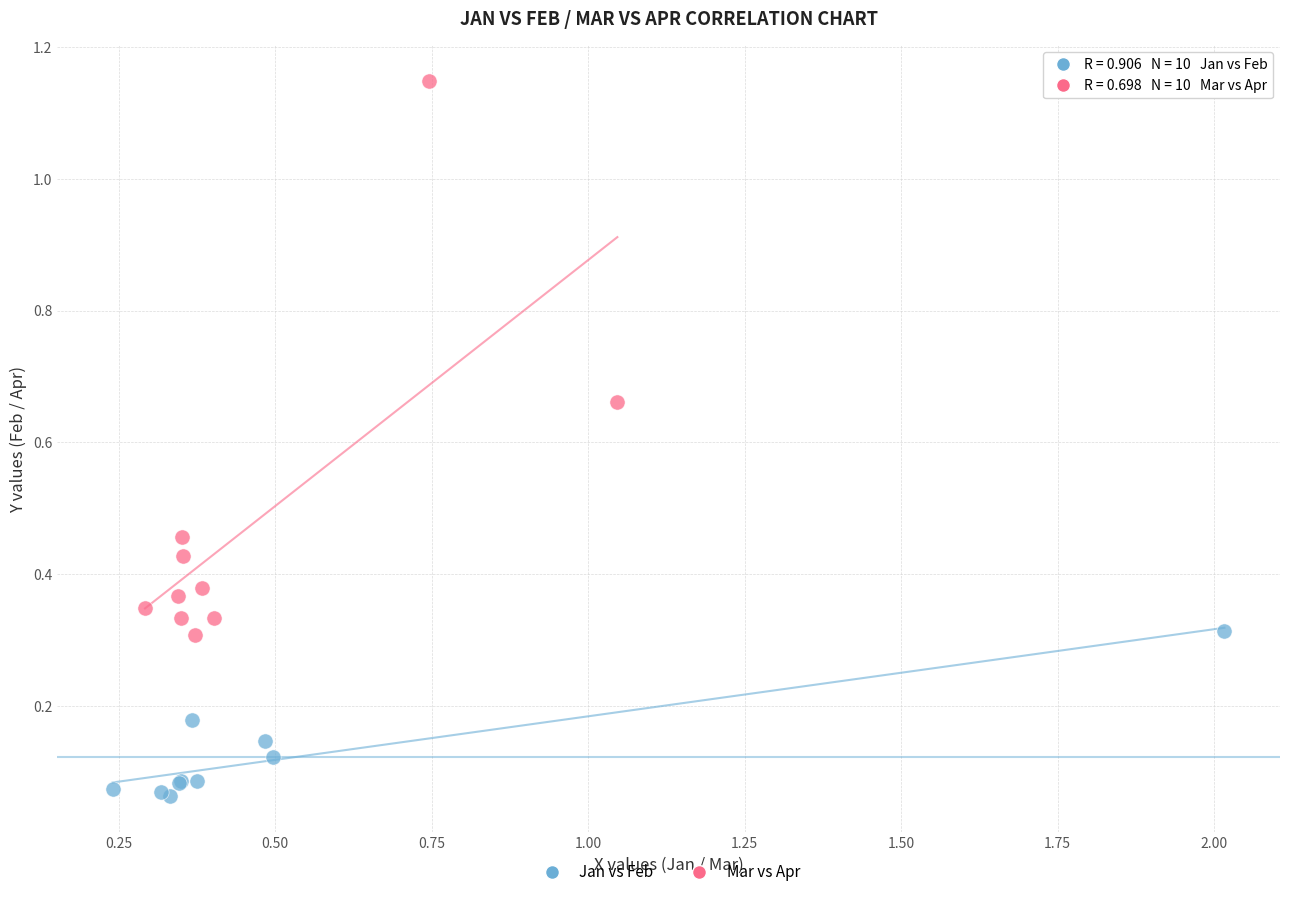

Which series reaches the maximum Y coordinate?

Mar vs Apr